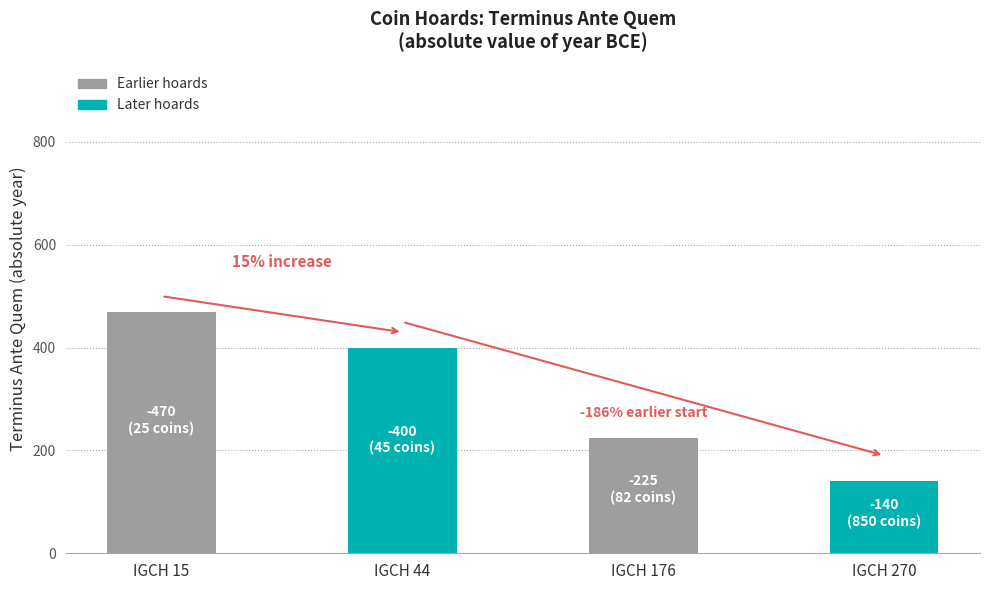

Does the chart contain any negative values?

No